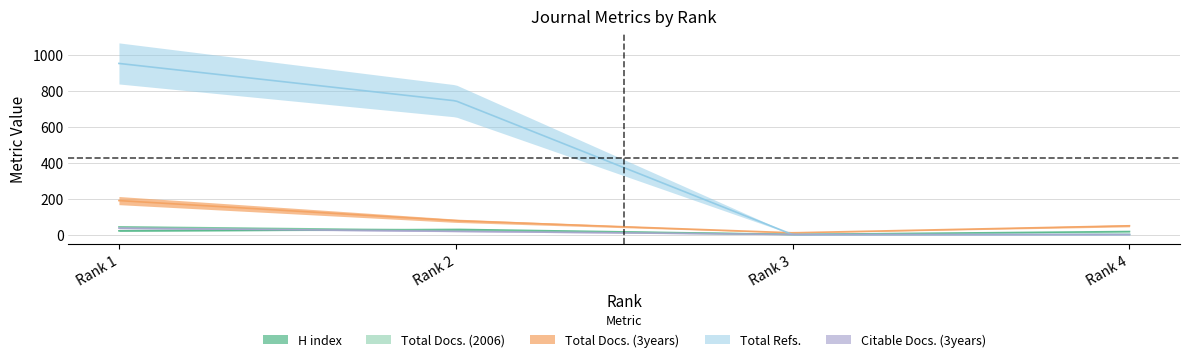

Which series has the largest range (max minus min)?

Total Refs.